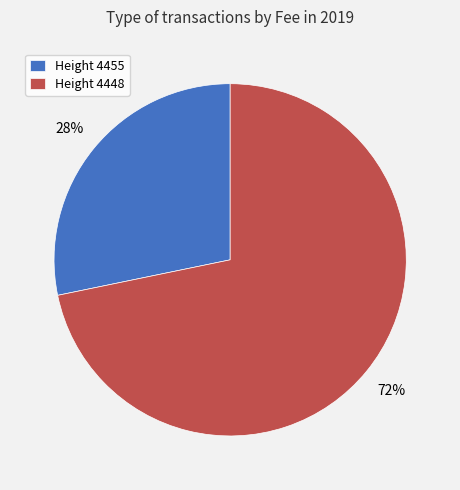

To the nearest percent, what is the average slice percentage?

50%